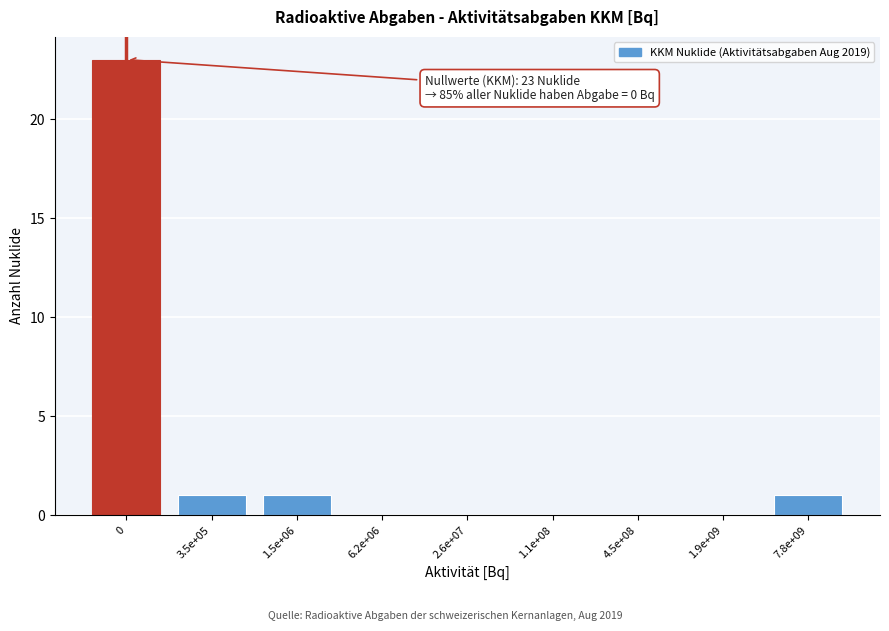

Reading right to left, extract all data points from this chart.

7.8e+09=1	1.9e+09=0	4.5e+08=0	1.1e+08=0	2.6e+07=0	6.2e+06=0	1.5e+06=1	3.5e+05=1	0=23